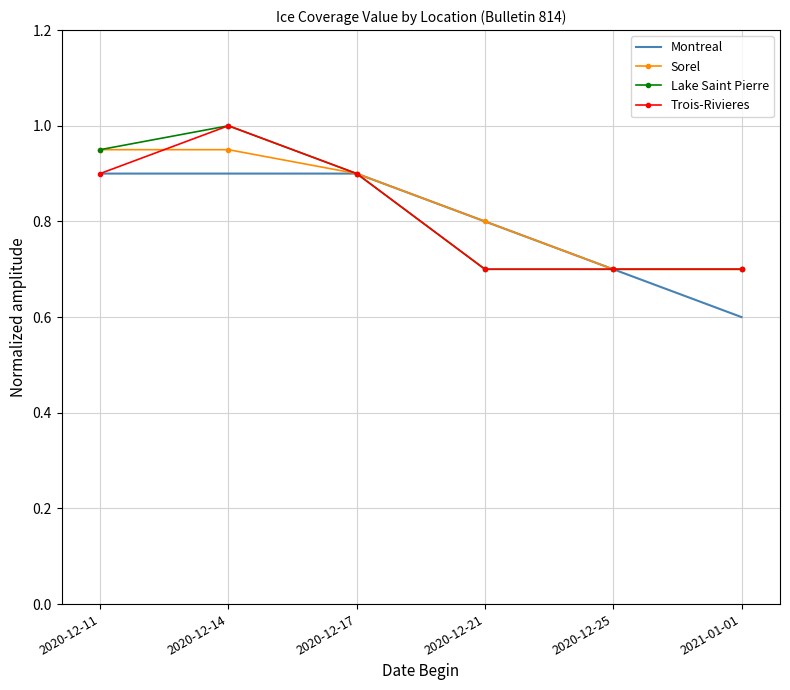

Read the Lake Saint Pierre value at 2021-01-01.

0.7